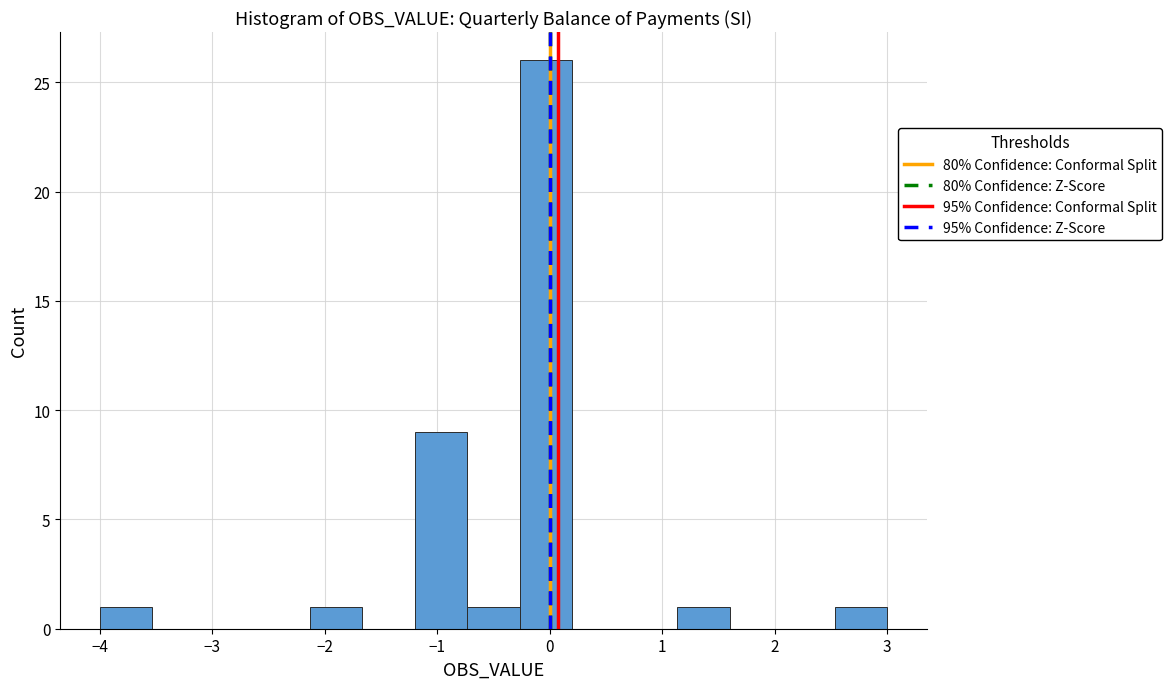

What is the height of the bar covering -4.0 to -3.5 on the x-axis? Neither the bar edges nor the heights are printed on the chart, so give them approximately, as read against the axes.

1